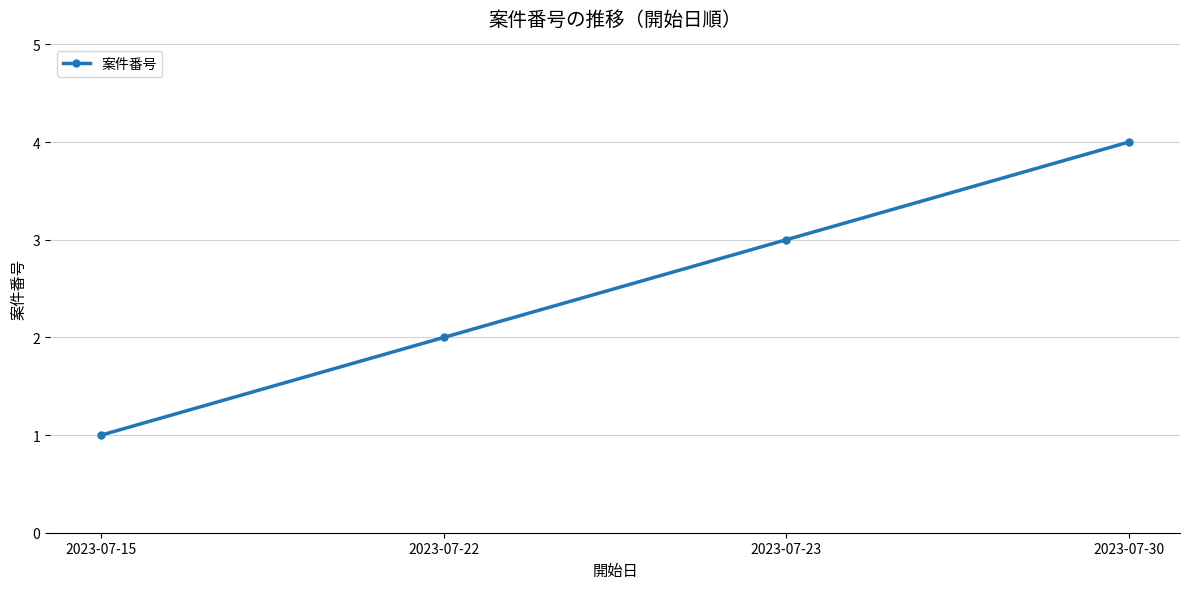

Reading left to right, extract all data points from this chart.

2023-07-15=1	2023-07-22=2	2023-07-23=3	2023-07-30=4